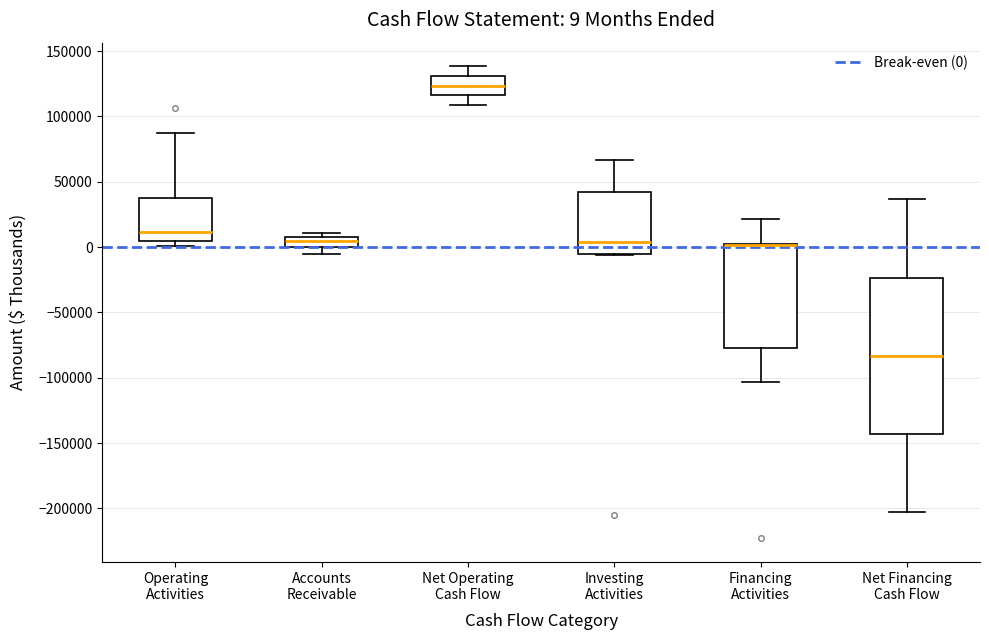

Which box is the tallest, from its lower edge to its upper edge?

Net Financing Cash Flow